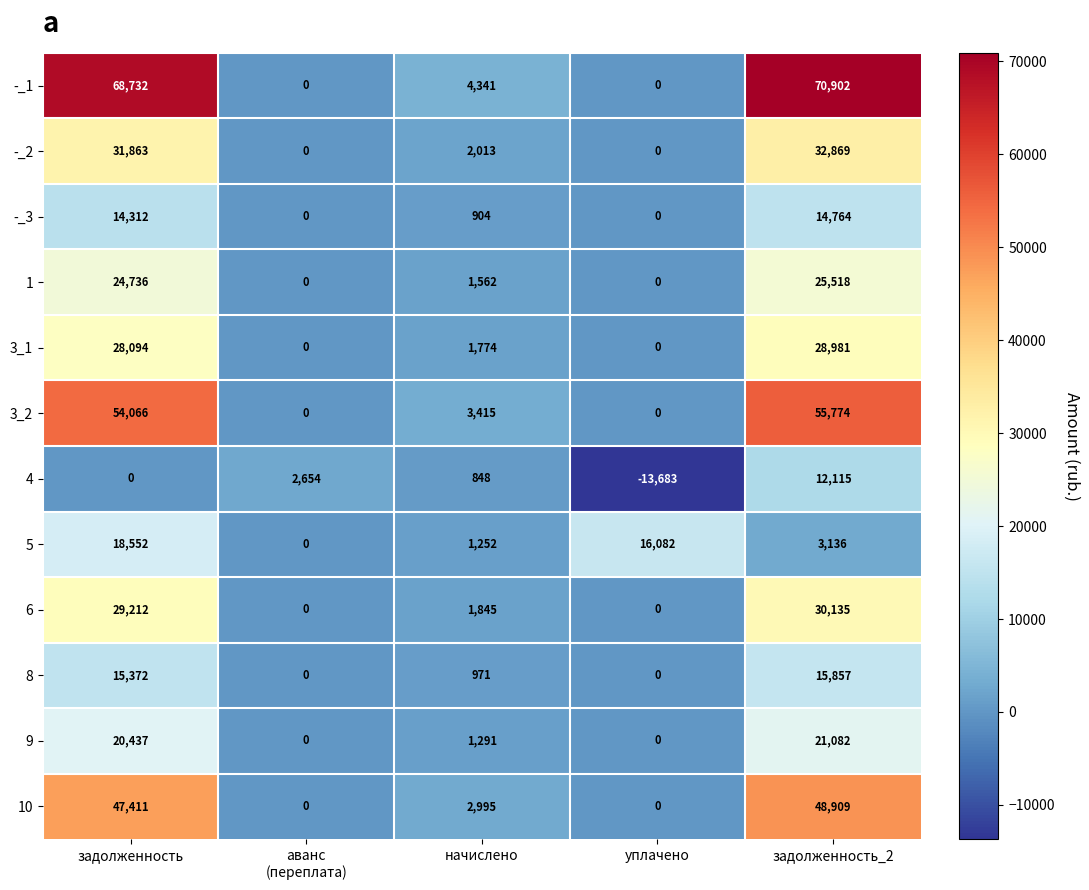

At which category is the sum across all series the highest?

задолженность_2